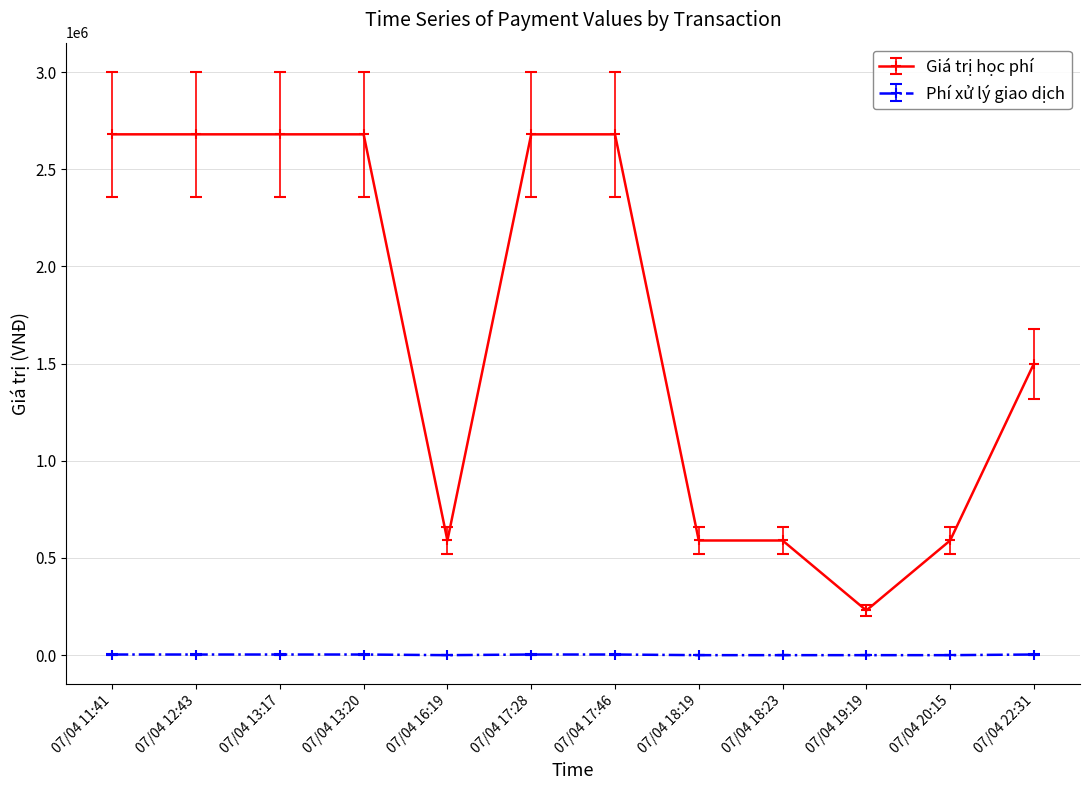

Does the chart have visible grid lines?

Yes